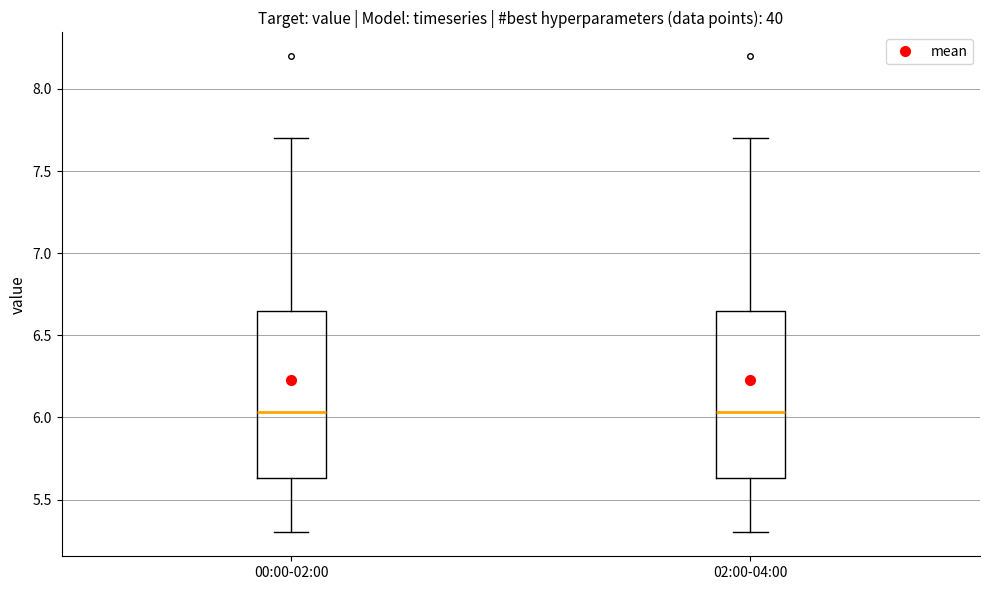

Where is the upper edge of the box for 00:00-02:00 on the y-axis? The values are not printed on the chart, so give them approximately, as read against the axis.

6.65